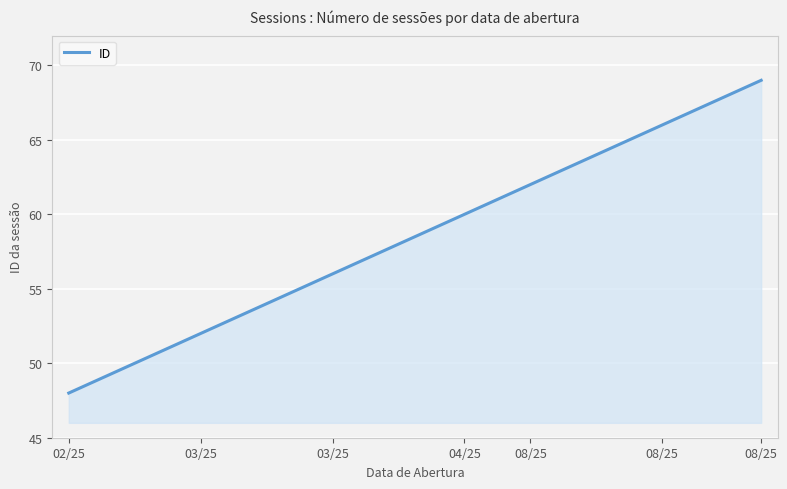

What is the smallest value displayed?

48.0